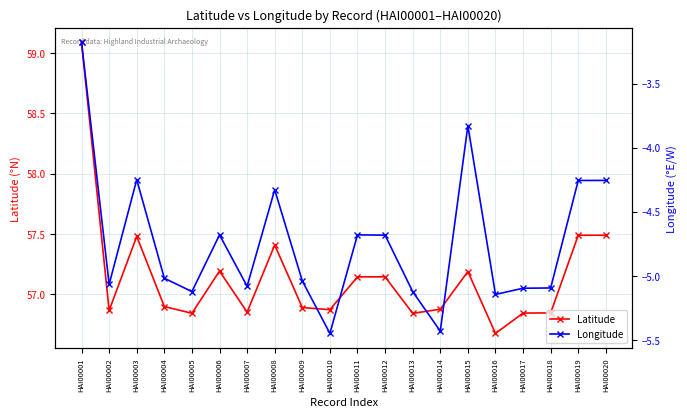

What is the sum of all Latitude values?

1142.9